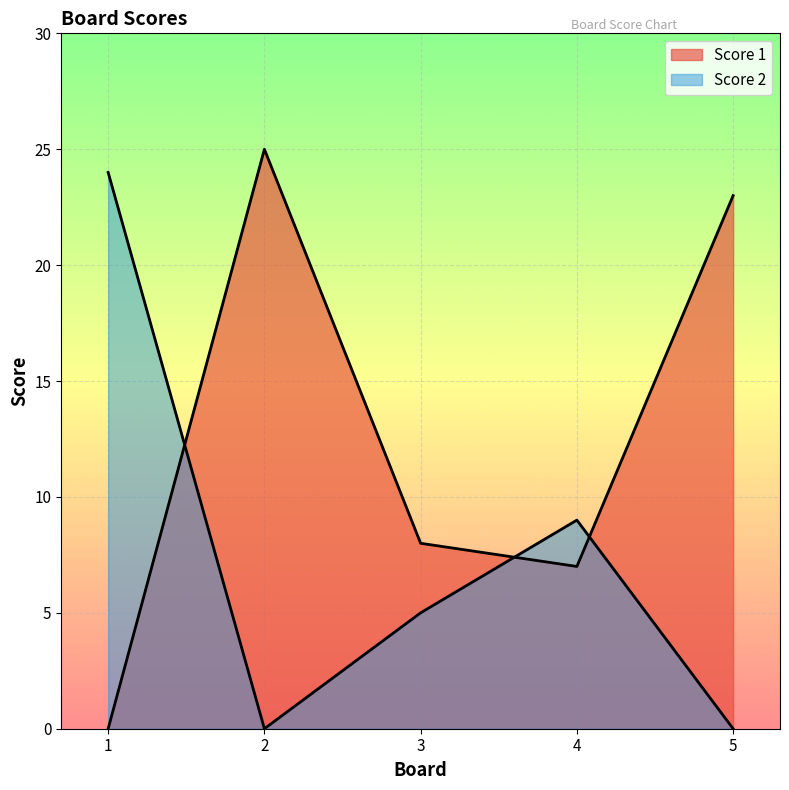

Rank the series by their average value, from lowest to highest.

Score 2, Score 1